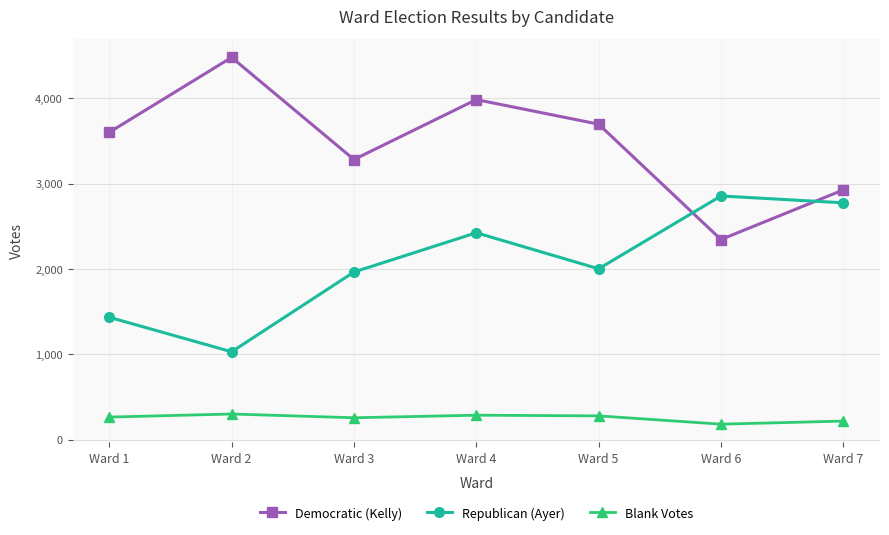

True or false: Democratic (Kelly) and Blank Votes intersect in this chart.

False